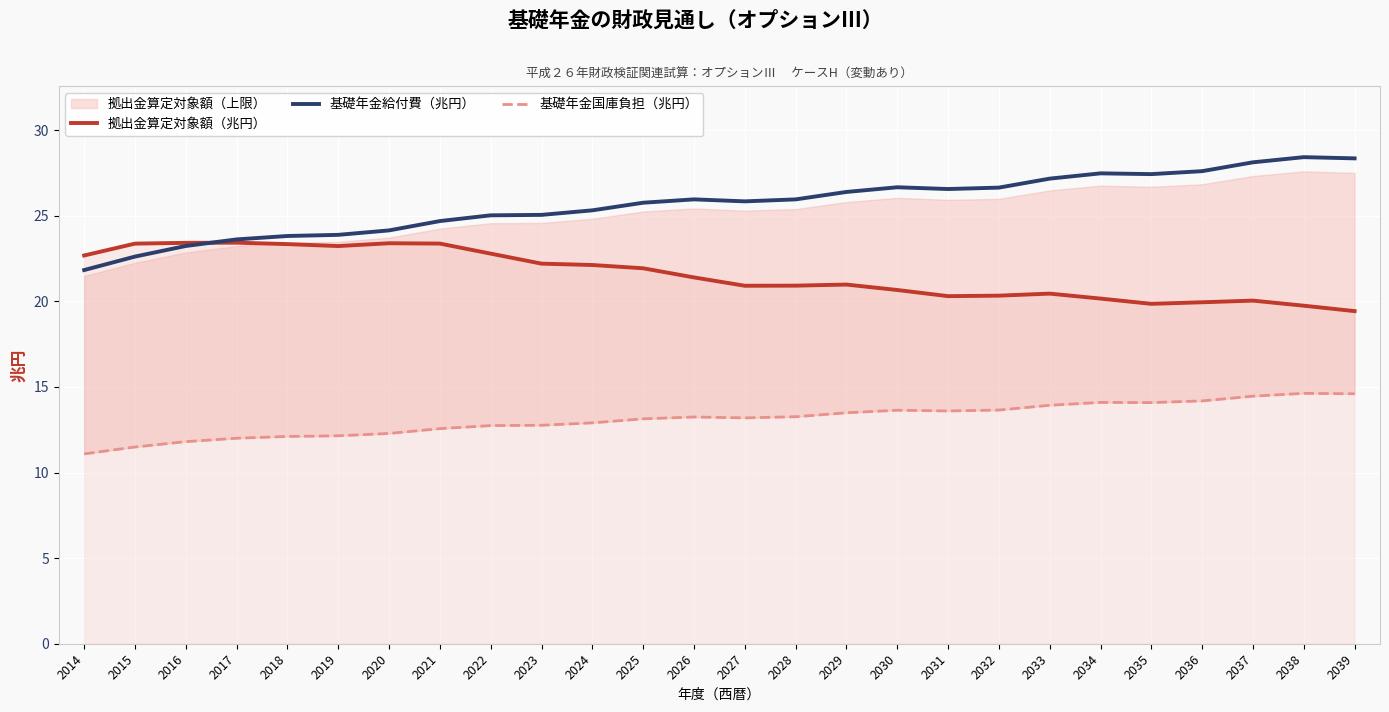

Where is the first local maximum for 拠出金算定対象額（兆円）?

2017